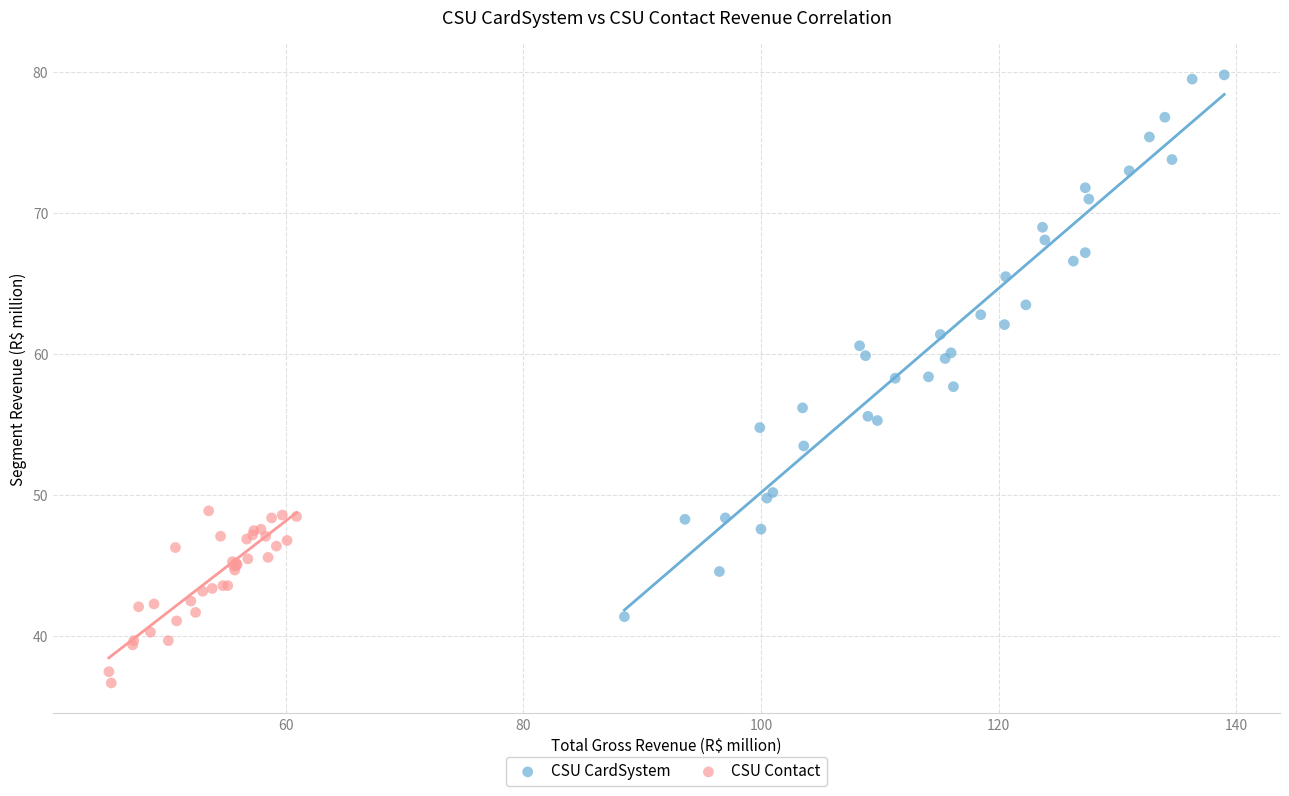

Which series contains the lowest Y value?

CSU Contact